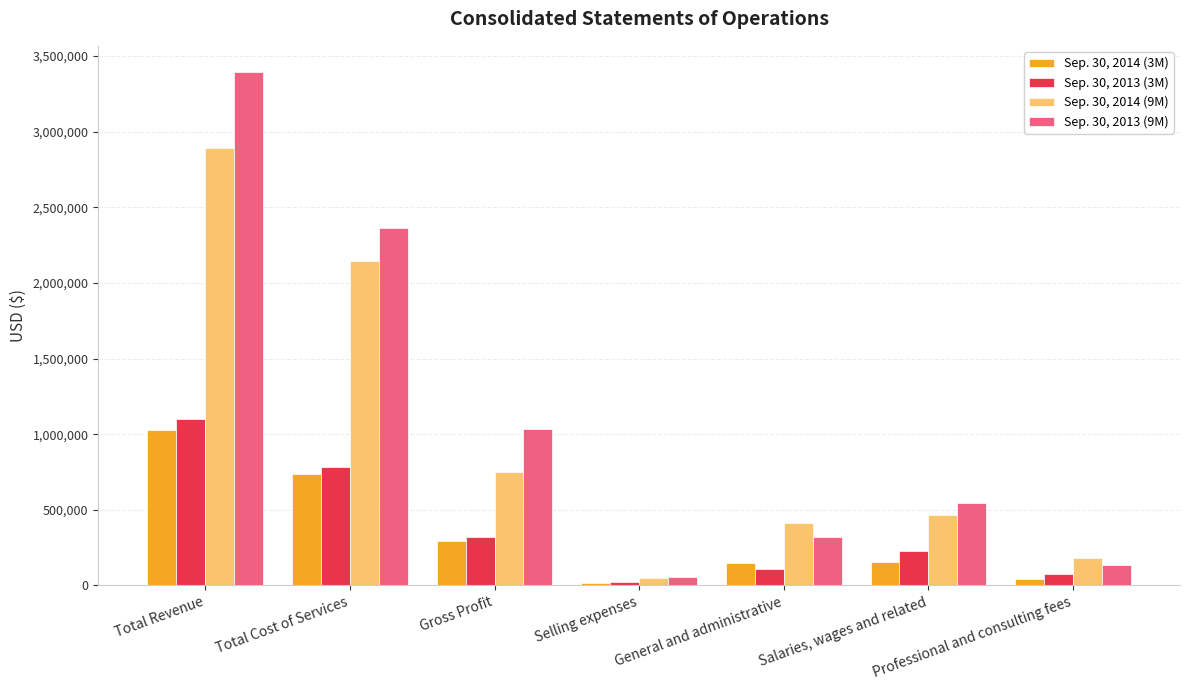

What is the sum of all Sep. 30, 2013 (9M) values?

7857463